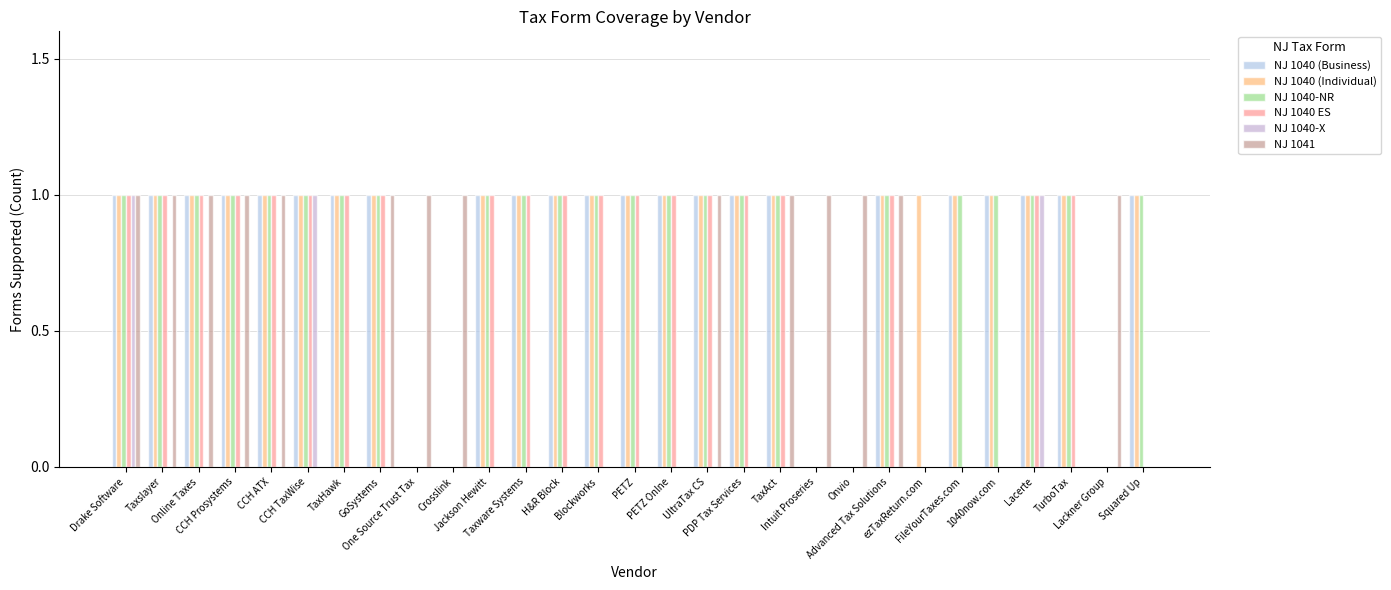

How many groups of bars are there?

29